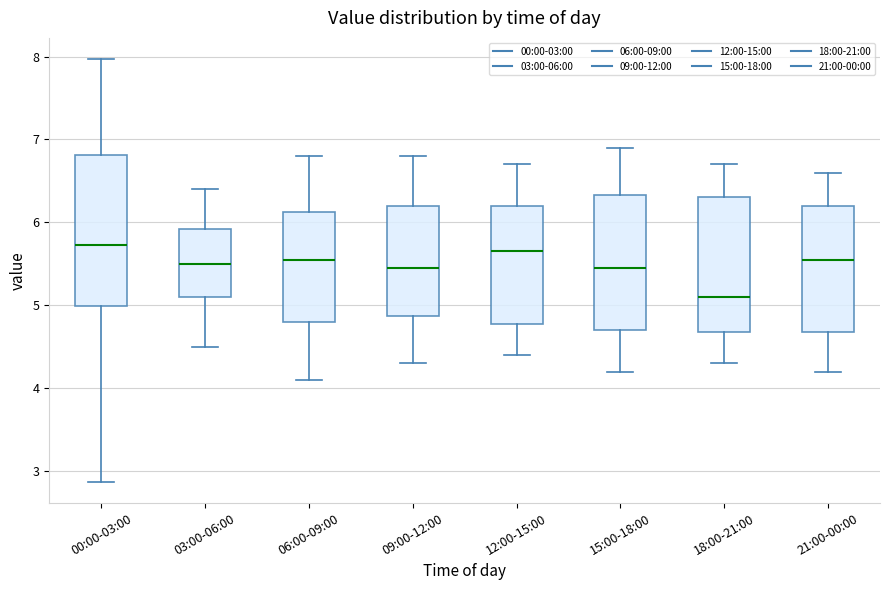

Comparing the boxes themselves (not the whiskers), which one is the tallest?

00:00-03:00